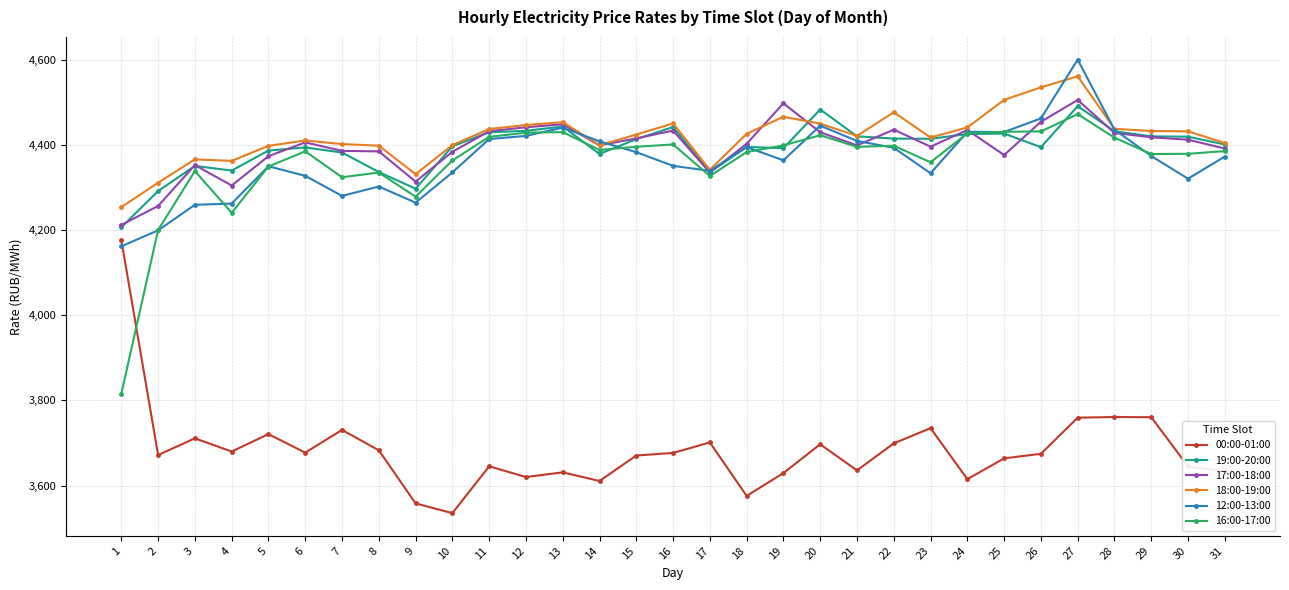

Rank the series by their maximum value, from highest to lowest.

12:00-13:00, 18:00-19:00, 17:00-18:00, 19:00-20:00, 16:00-17:00, 00:00-01:00